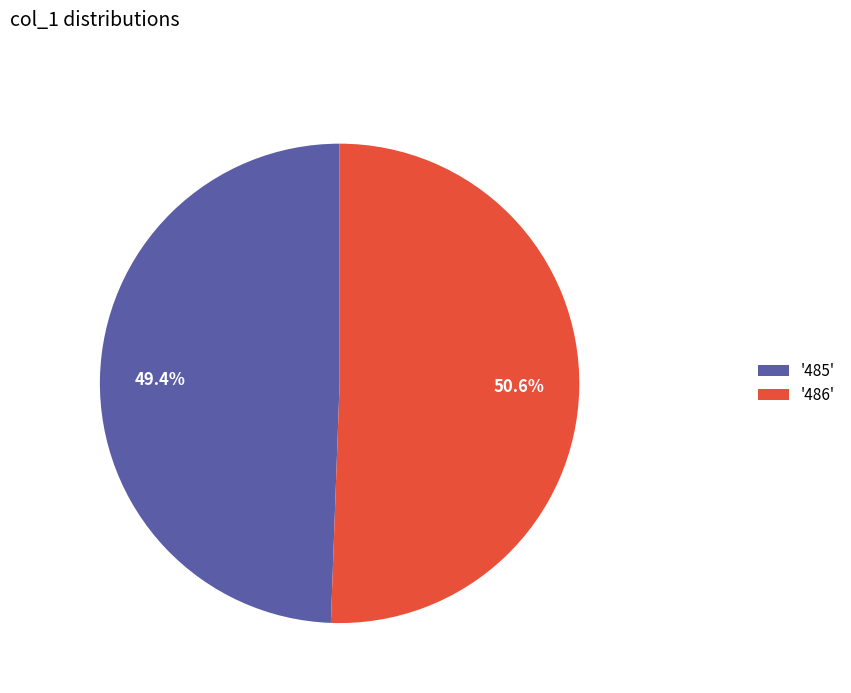

How much of the chart is everything except '486'?

49.4%